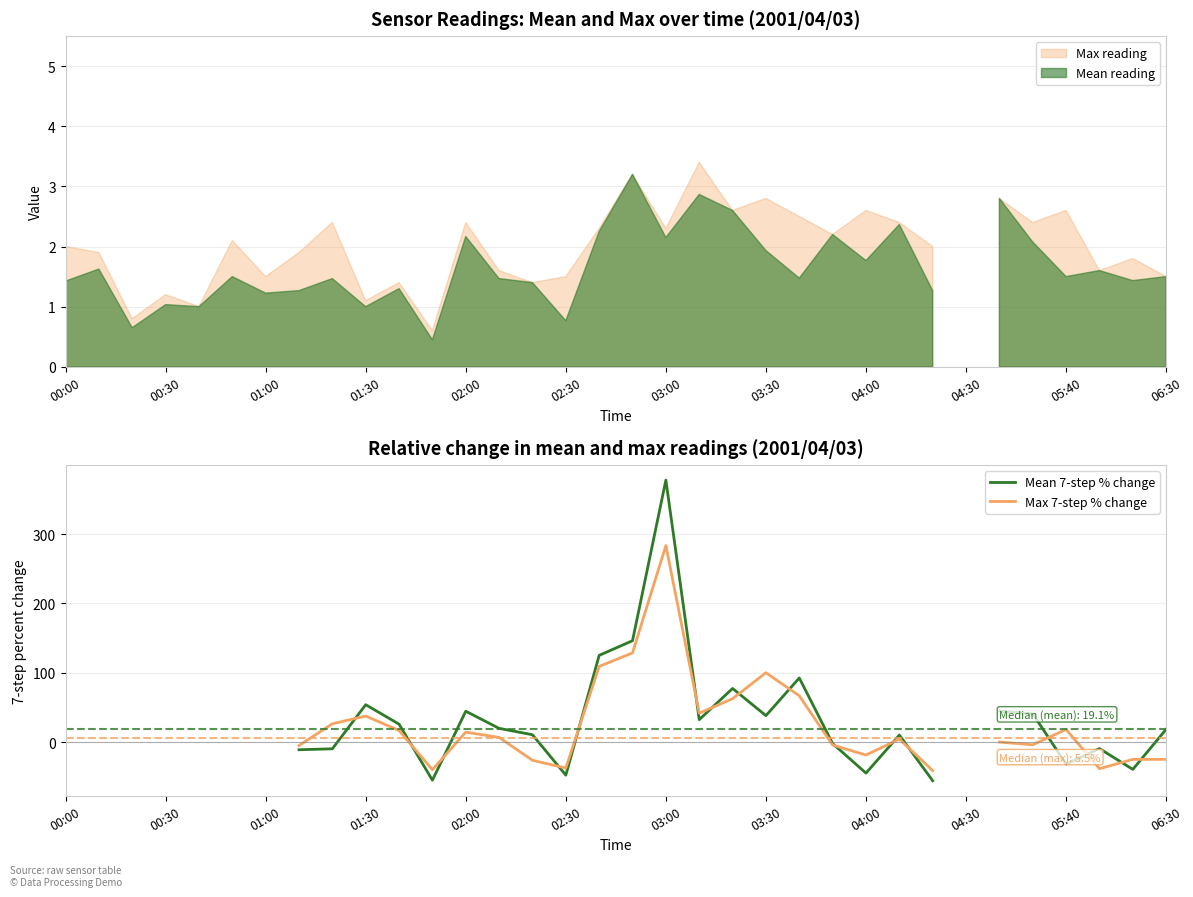

Between 19 and 33, which is larger?

19